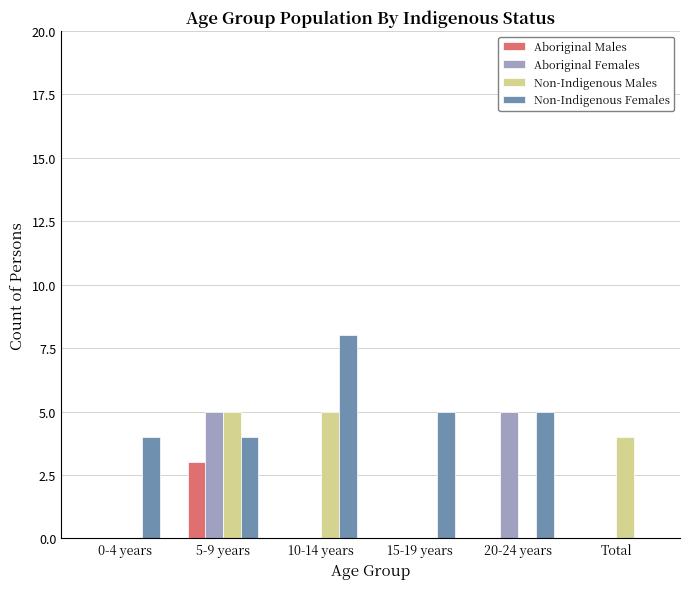

Reading left to right, what are all the values shown in this chart?

Aboriginal Males: 0	3	0	0	0	0
Aboriginal Females: 0	5	0	0	5	0
Non-Indigenous Males: 0	5	5	0	0	4
Non-Indigenous Females: 4	4	8	5	5	0